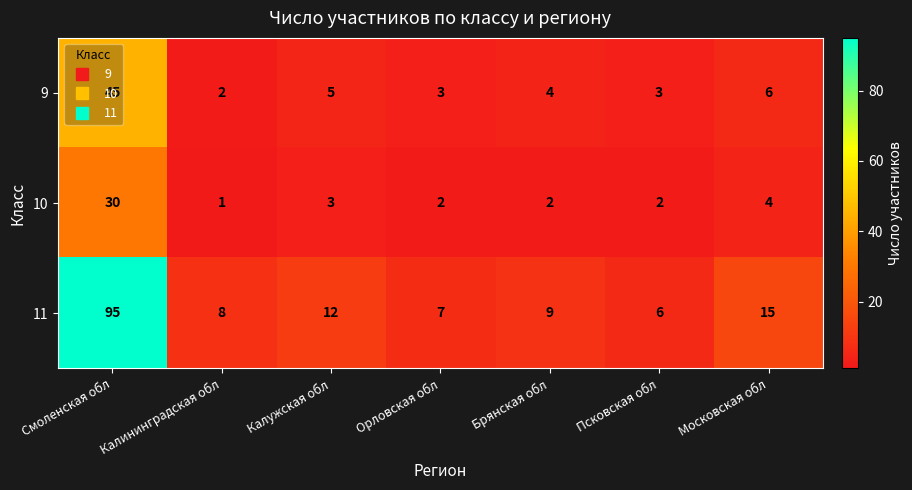

Which series has the widest spread of values?

11